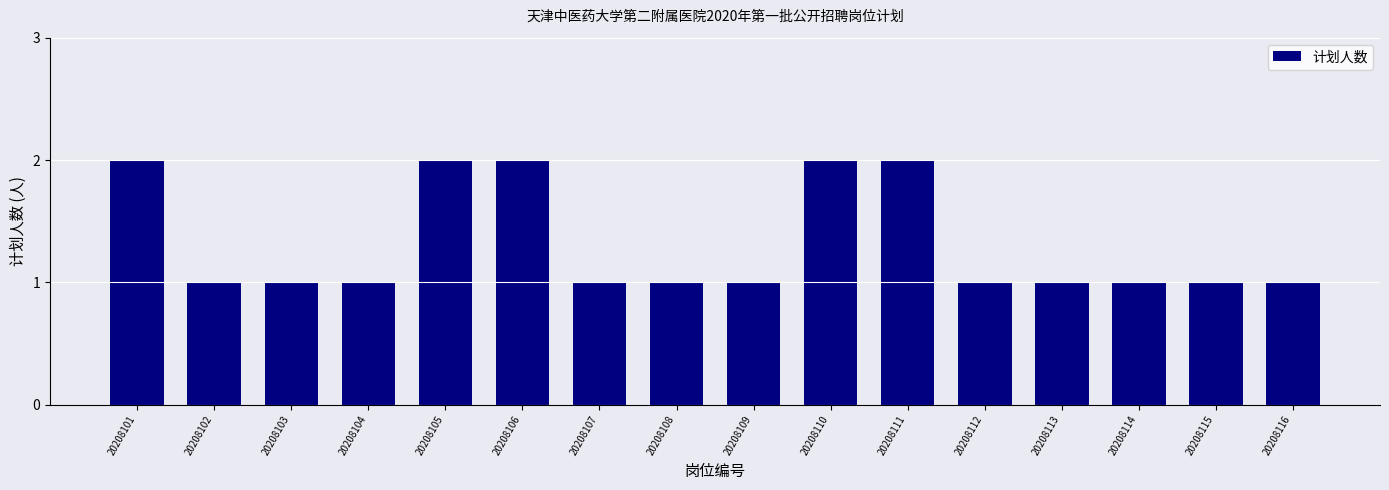

Reading left to right, list all the values displayed in this chart.

2	1	1	1	2	2	1	1	1	2	2	1	1	1	1	1